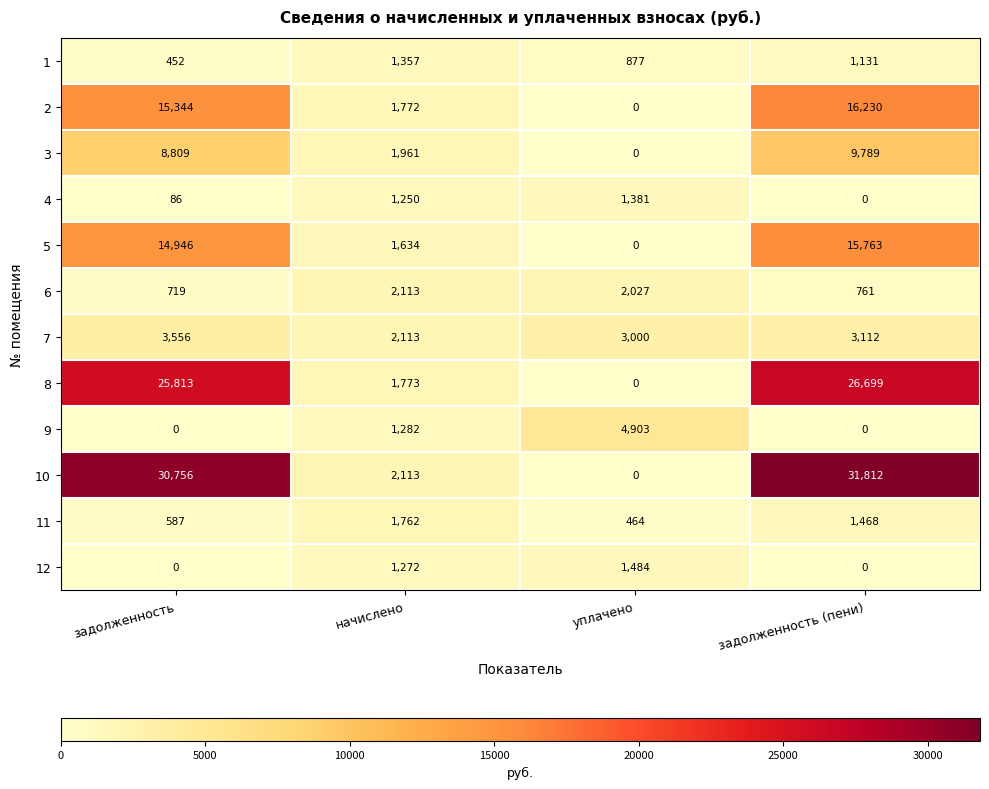

Which series has the widest spread of values?

10